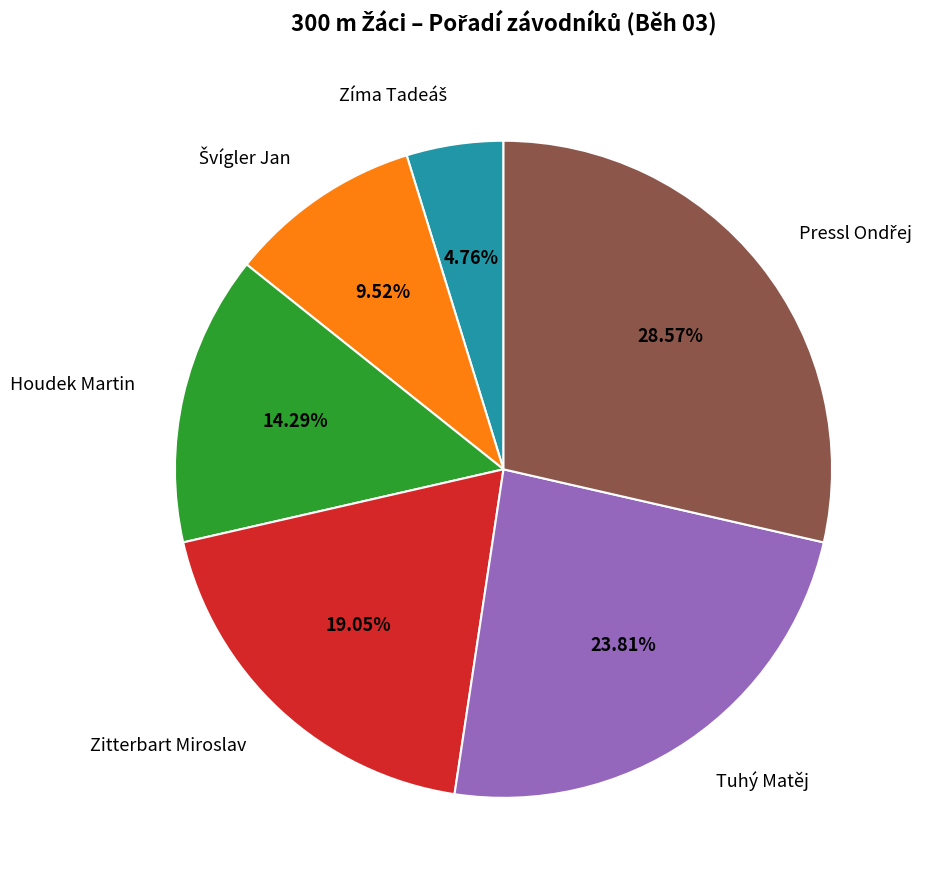

Is there a majority slice in this chart?

No